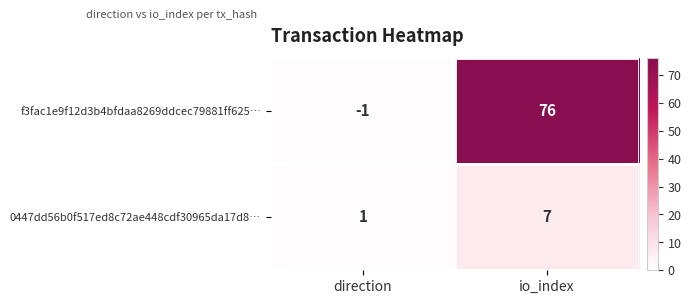

What is the sum of the f3fac1e9f12d3b4bfdaa8269ddcec79881ff625… values at direction and io_index?

75